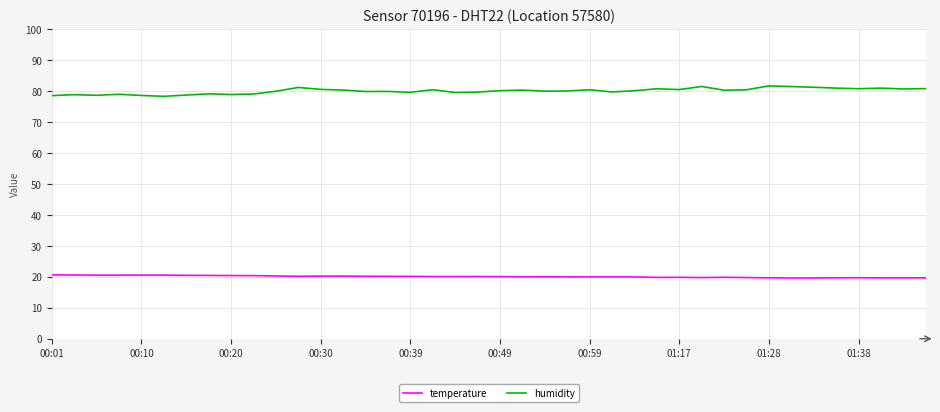

How many categories are shown in the chart?

40